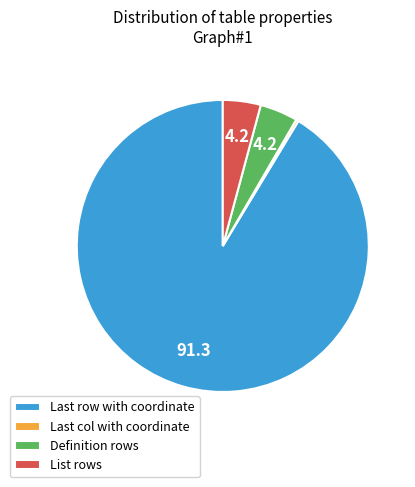

What is the smallest slice in the pie chart?

Last col with coordinate